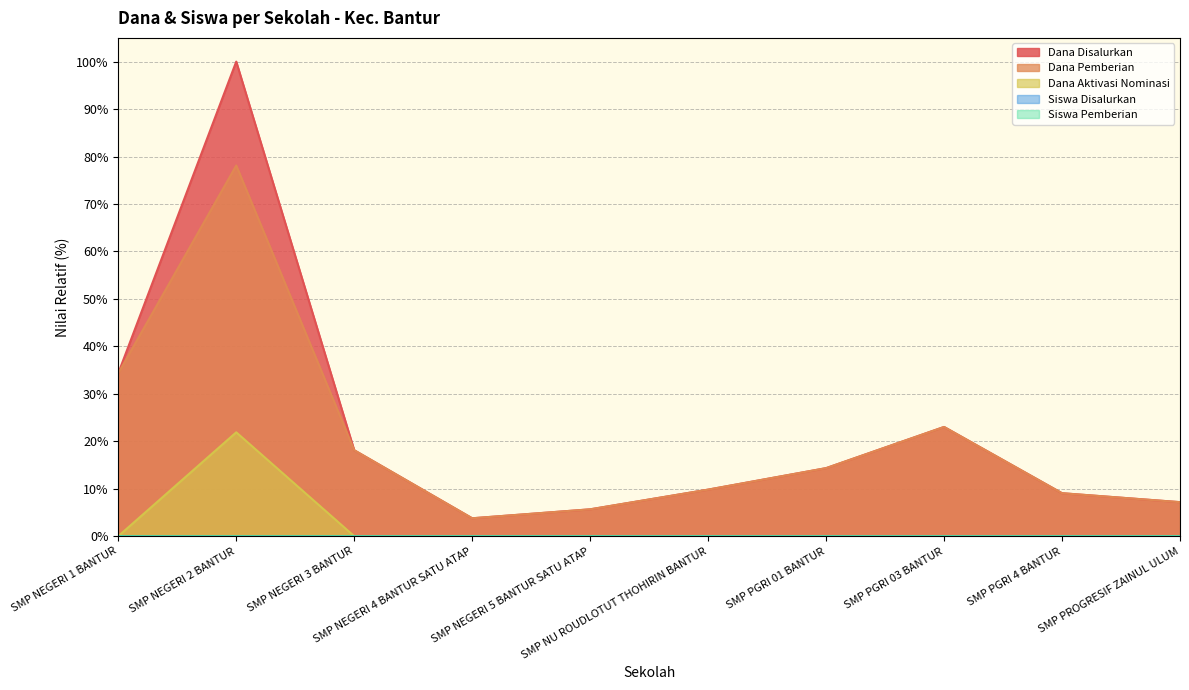

Which label corresponds to the largest value in the chart?

SMP NEGERI 2 BANTUR